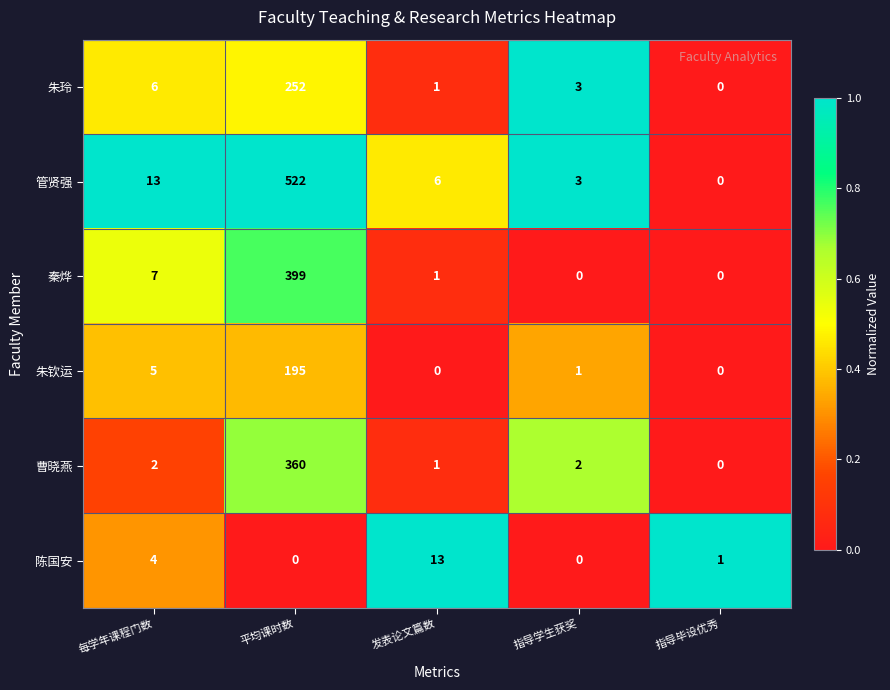

Which series has the largest total across all categories?

管贤强